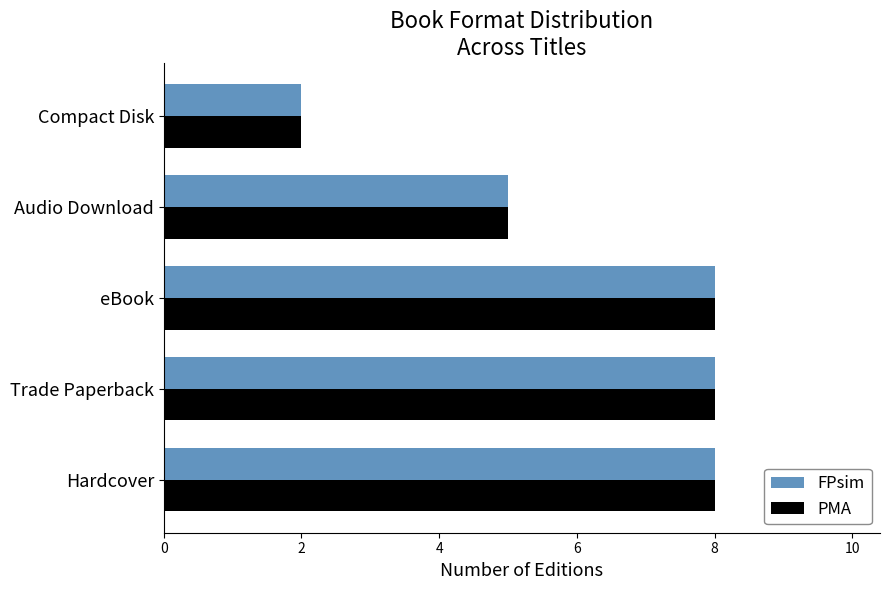

How many FPsim values are between 5 and 8?

4